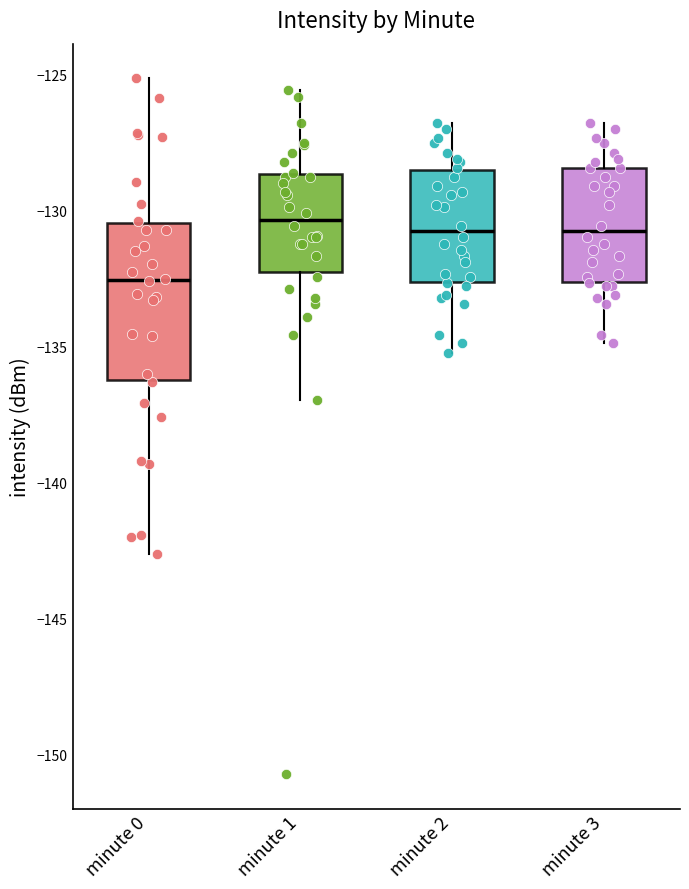

Where is the lower edge of the box for minute 3 on the y-axis? The values are not printed on the chart, so give them approximately, as read against the axis.

-132.5